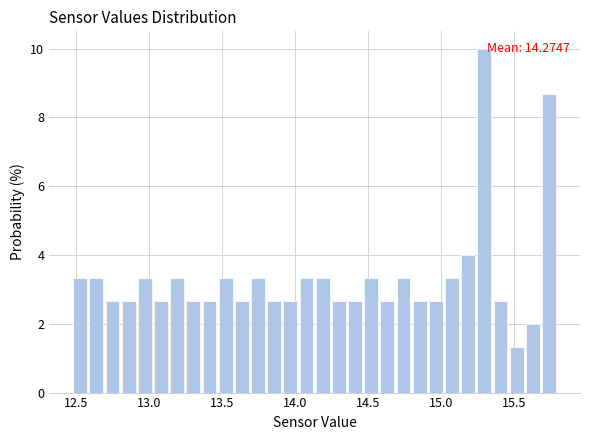

Around what value on the x-axis is the tallest bar? Give the approximate position of its centre, as read against the axis.

15.30